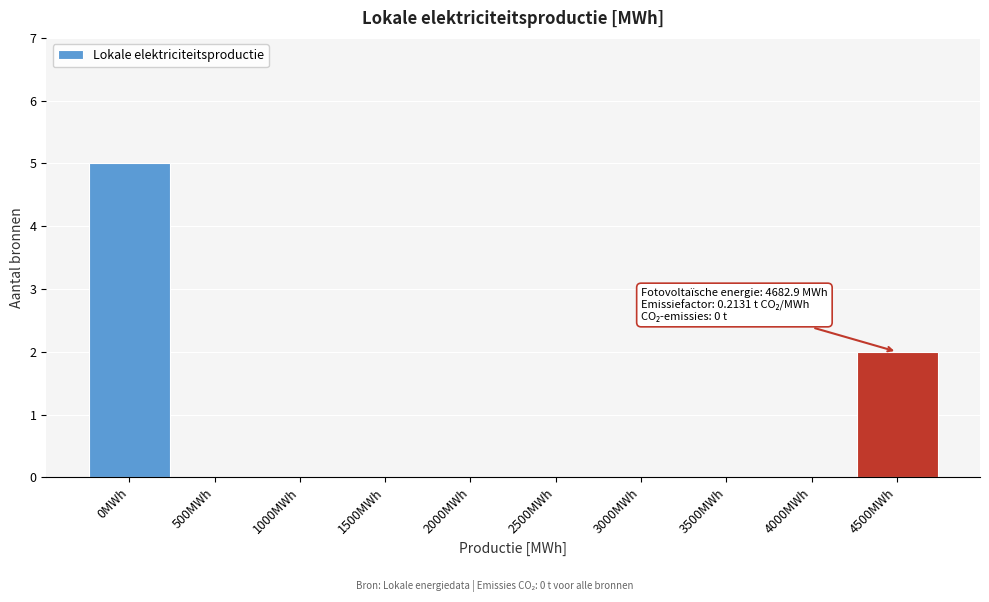

Reading left to right, what are all the values shown in this chart?

0MWh=5	500MWh=0	1000MWh=0	1500MWh=0	2000MWh=0	2500MWh=0	3000MWh=0	3500MWh=0	4000MWh=0	4500MWh=2